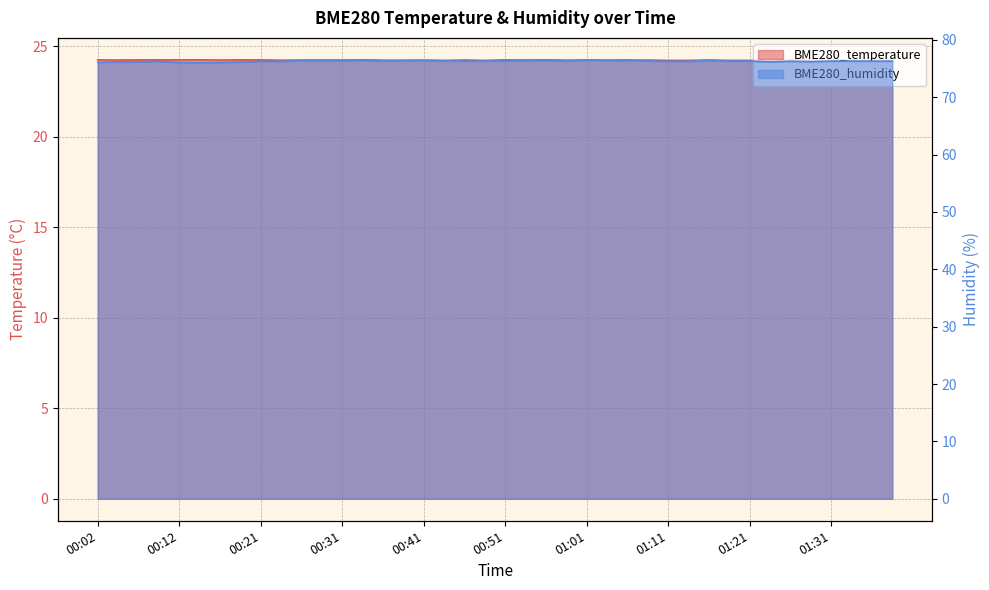

True or false: BME280_temperature and BME280_humidity cross at least once.

False